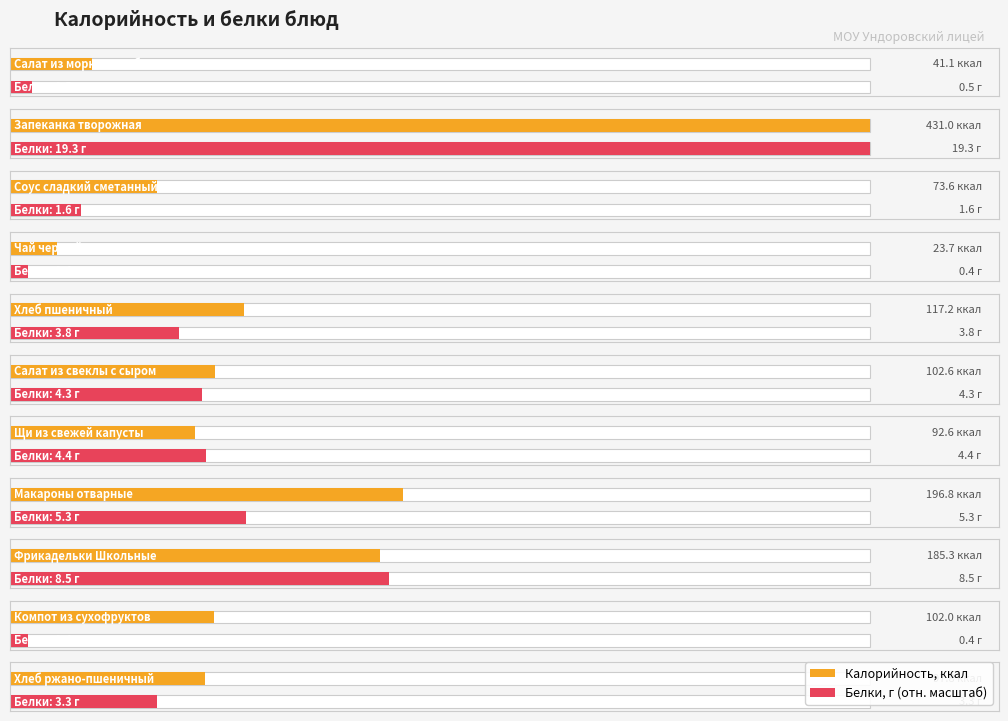

Are the bars grouped side by side (vs. stacked)?

Yes